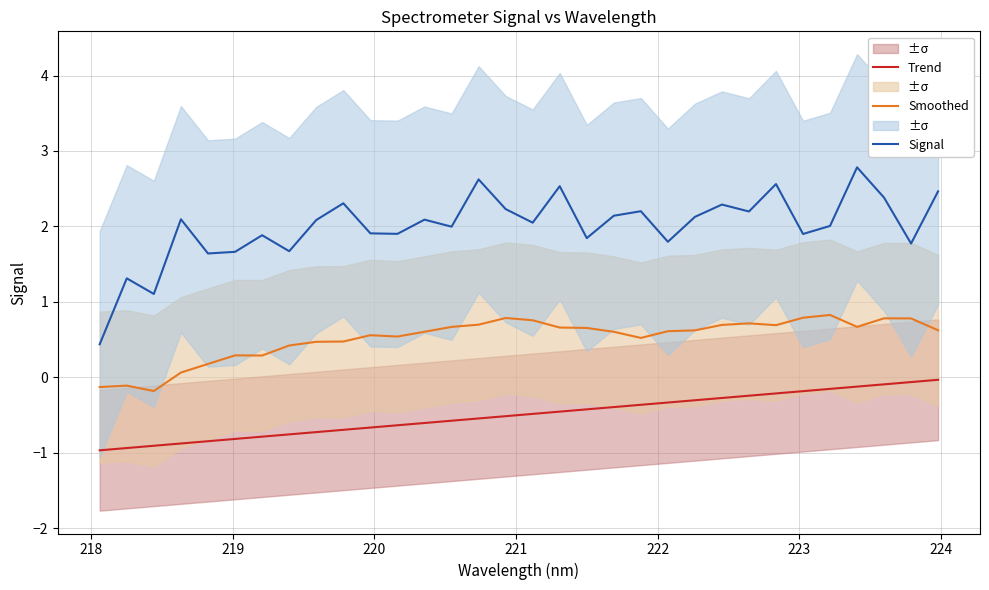

True or false: Signal and Smoothed cross at least once.

False